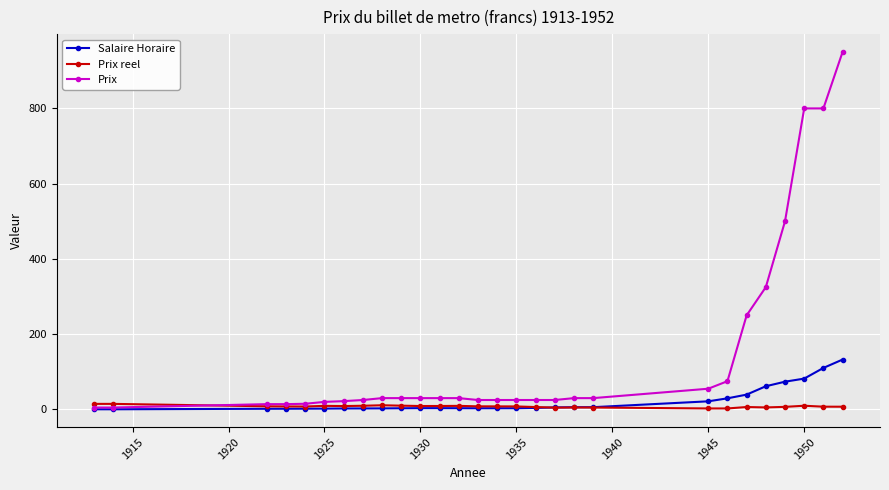

What is the highest value of the Salaire Horaire series?

132.5